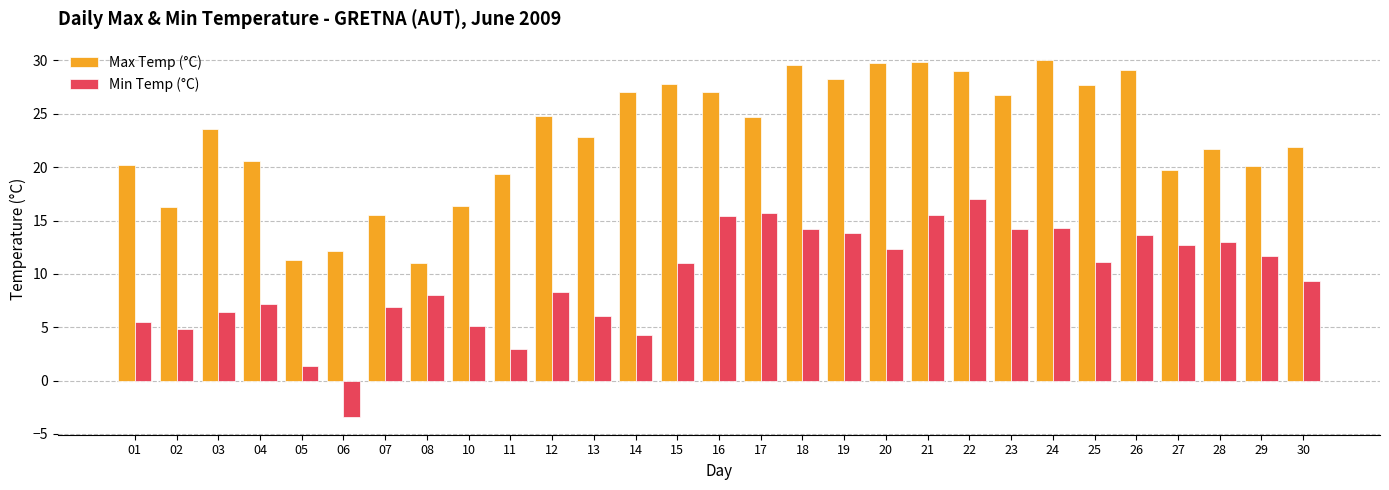

Which series has the widest spread of values?

Min Temp (°C)